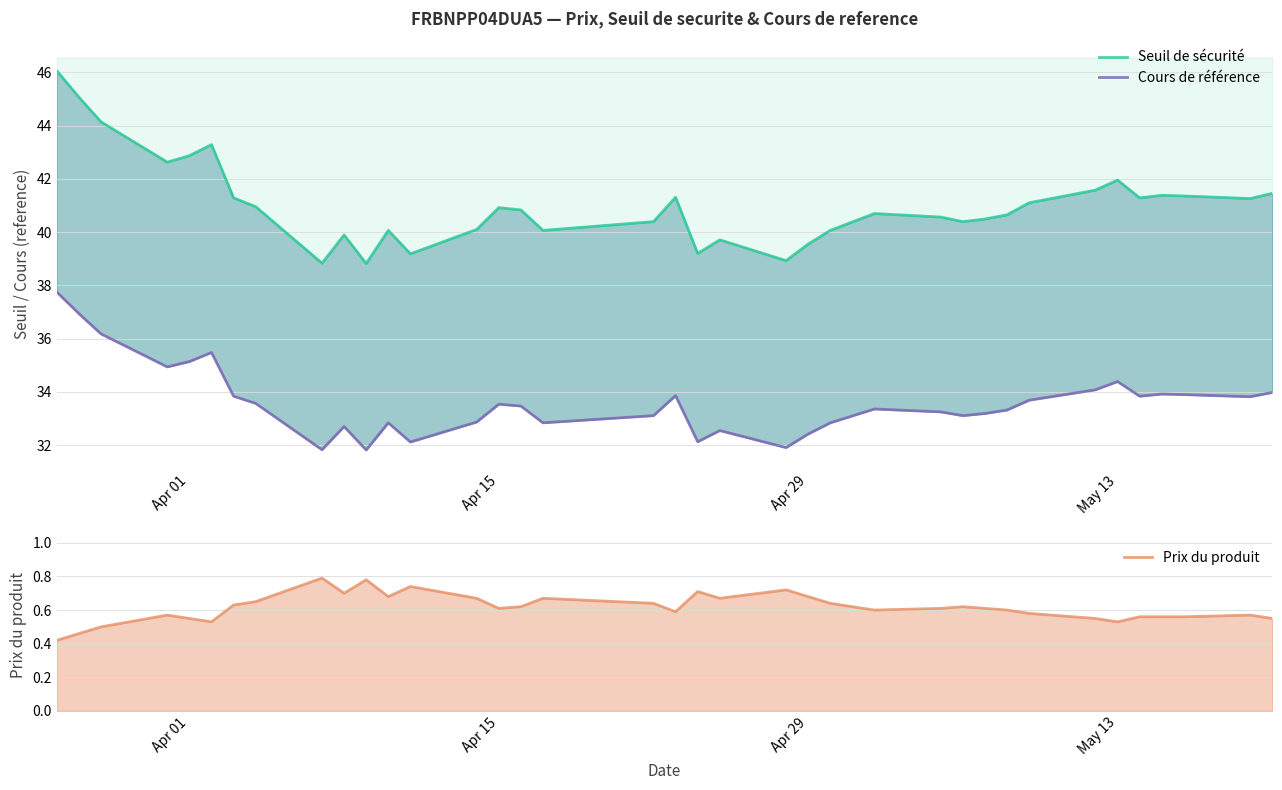

What is the highest value of the Seuil de sécurité series?

46.1